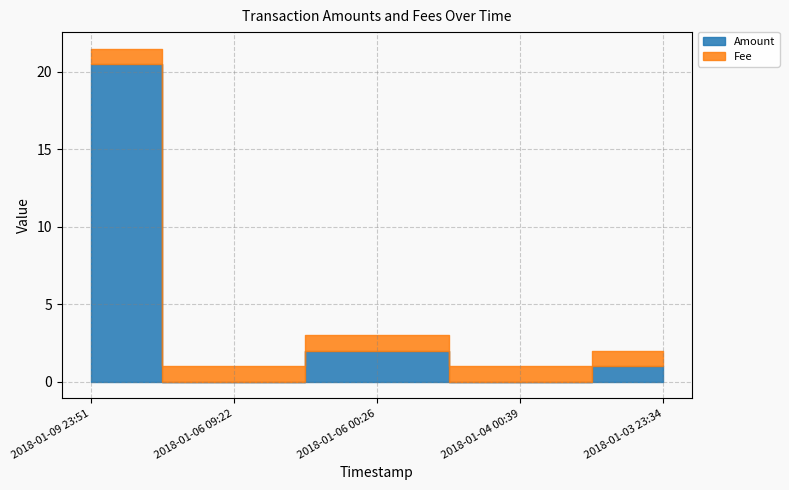

Reading right to left, what are all the values shown in this chart?

Amount: 2018-01-03 23:34=1.0	2018-01-04 00:39=0.0	2018-01-06 00:26=2.0	2018-01-06 09:22=0.0	2018-01-09 23:51=20.5
Fee: 2018-01-03 23:34=1.0	2018-01-04 00:39=1.0	2018-01-06 00:26=1.0	2018-01-06 09:22=1.0	2018-01-09 23:51=1.0